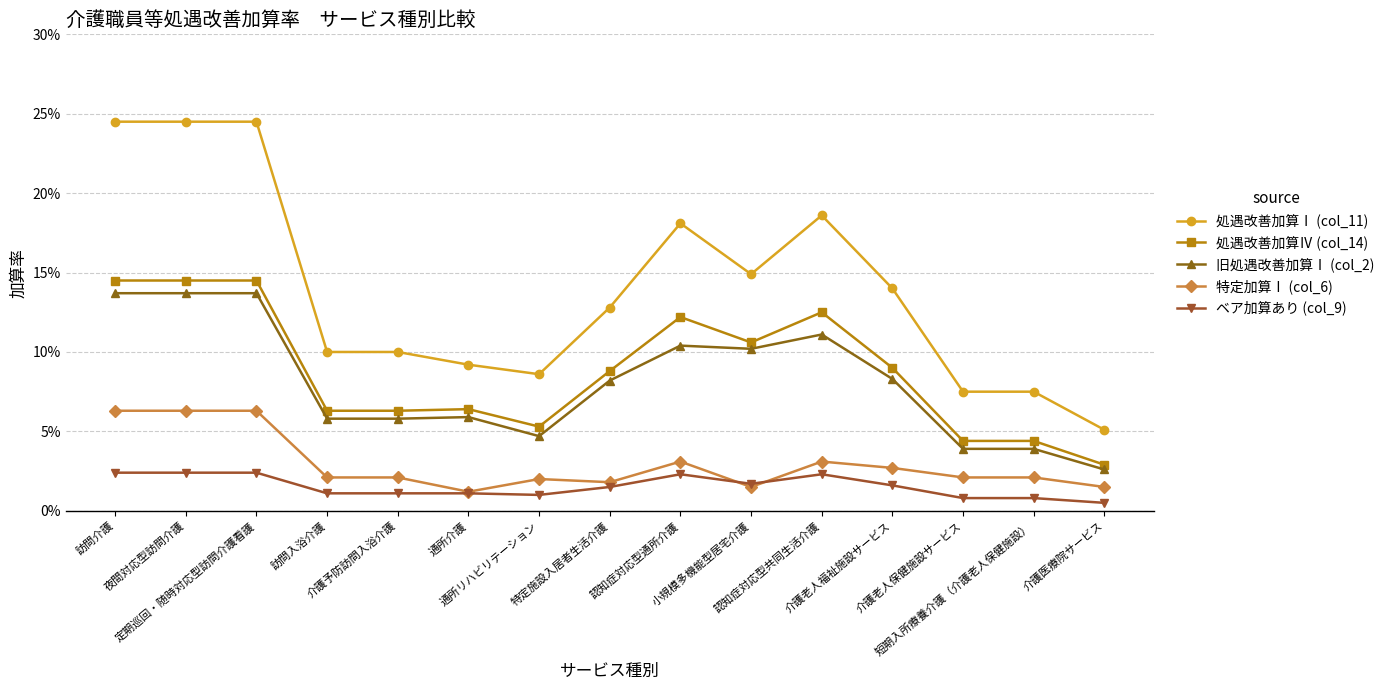

Reading right to left, what are all the values shown in this chart?

処遇改善加算Ⅰ (col_11): 介護医療院サービス=0.1	短期入所療養介護（介護老人保健施設）=0.1	介護老人保健施設サービス=0.1	介護老人福祉施設サービス=0.1	認知症対応型共同生活介護=0.2	小規模多機能型居宅介護=0.1	認知症対応型通所介護=0.2	特定施設入居者生活介護=0.1	通所リハビリテーション=0.1	通所介護=0.1	介護予防訪問入浴介護=0.1	訪問入浴介護=0.1	定期巡回・随時対応型訪問介護看護=0.2	夜間対応型訪問介護=0.2	訪問介護=0.2
処遇改善加算Ⅳ (col_14): 介護医療院サービス=0.0	短期入所療養介護（介護老人保健施設）=0.0	介護老人保健施設サービス=0.0	介護老人福祉施設サービス=0.1	認知症対応型共同生活介護=0.1	小規模多機能型居宅介護=0.1	認知症対応型通所介護=0.1	特定施設入居者生活介護=0.1	通所リハビリテーション=0.1	通所介護=0.1	介護予防訪問入浴介護=0.1	訪問入浴介護=0.1	定期巡回・随時対応型訪問介護看護=0.1	夜間対応型訪問介護=0.1	訪問介護=0.1
旧処遇改善加算Ⅰ (col_2): 介護医療院サービス=0.0	短期入所療養介護（介護老人保健施設）=0.0	介護老人保健施設サービス=0.0	介護老人福祉施設サービス=0.1	認知症対応型共同生活介護=0.1	小規模多機能型居宅介護=0.1	認知症対応型通所介護=0.1	特定施設入居者生活介護=0.1	通所リハビリテーション=0.0	通所介護=0.1	介護予防訪問入浴介護=0.1	訪問入浴介護=0.1	定期巡回・随時対応型訪問介護看護=0.1	夜間対応型訪問介護=0.1	訪問介護=0.1
特定加算Ⅰ (col_6): 介護医療院サービス=0.0	短期入所療養介護（介護老人保健施設）=0.0	介護老人保健施設サービス=0.0	介護老人福祉施設サービス=0.0	認知症対応型共同生活介護=0.0	小規模多機能型居宅介護=0.0	認知症対応型通所介護=0.0	特定施設入居者生活介護=0.0	通所リハビリテーション=0.0	通所介護=0.0	介護予防訪問入浴介護=0.0	訪問入浴介護=0.0	定期巡回・随時対応型訪問介護看護=0.1	夜間対応型訪問介護=0.1	訪問介護=0.1
ベア加算あり (col_9): 介護医療院サービス=0.0	短期入所療養介護（介護老人保健施設）=0.0	介護老人保健施設サービス=0.0	介護老人福祉施設サービス=0.0	認知症対応型共同生活介護=0.0	小規模多機能型居宅介護=0.0	認知症対応型通所介護=0.0	特定施設入居者生活介護=0.0	通所リハビリテーション=0.0	通所介護=0.0	介護予防訪問入浴介護=0.0	訪問入浴介護=0.0	定期巡回・随時対応型訪問介護看護=0.0	夜間対応型訪問介護=0.0	訪問介護=0.0